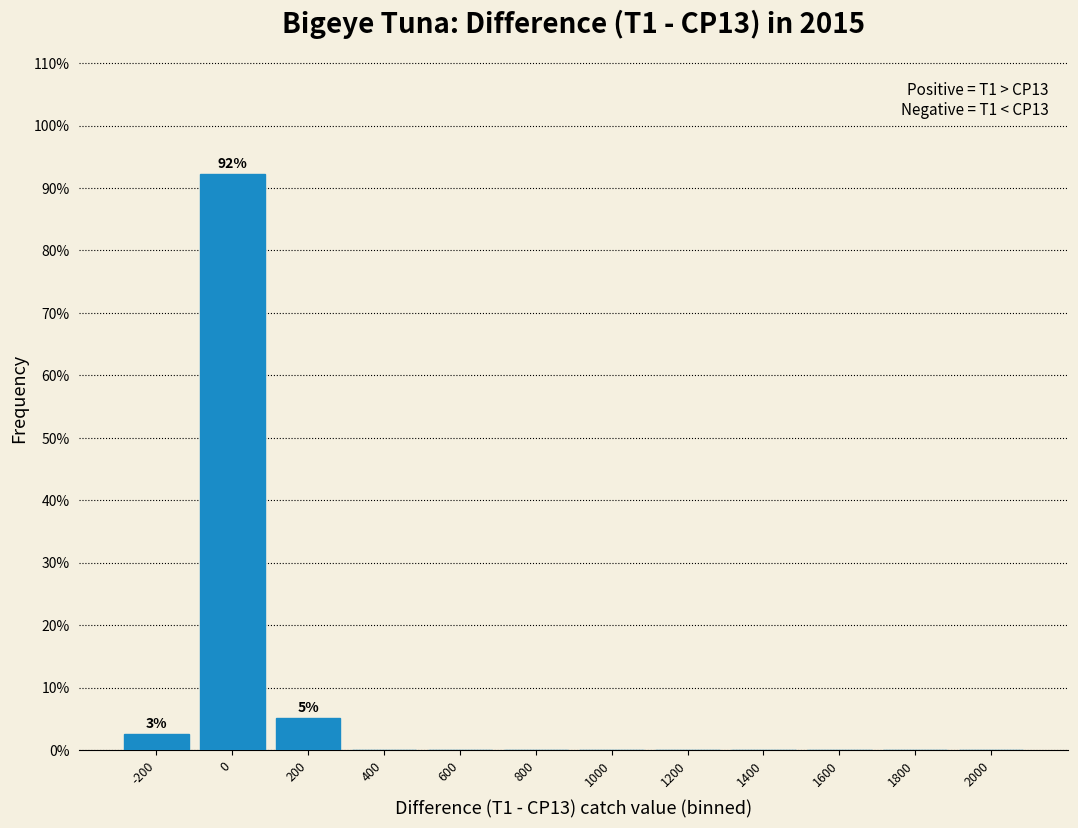

Which range on the x-axis has the tallest bar?

-100 to 100